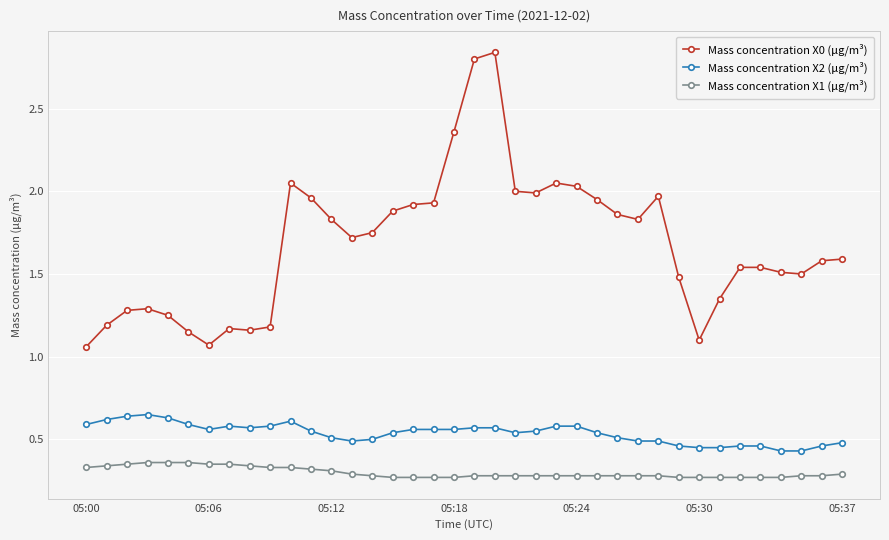

What is the difference between the second highest and minimum values in the Mass concentration X0 (μg/m³) series?

1.7